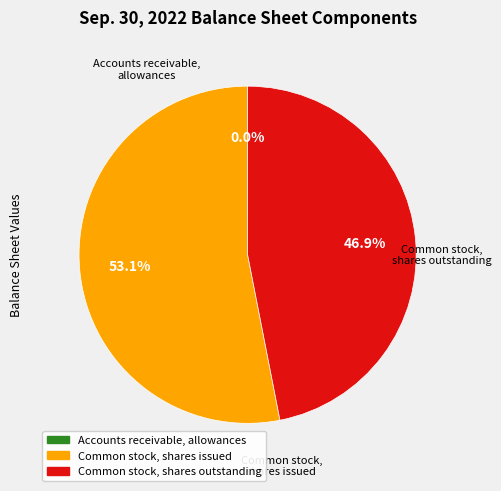

What percentage is the Common stock, shares issued slice, to the nearest percent?

53%